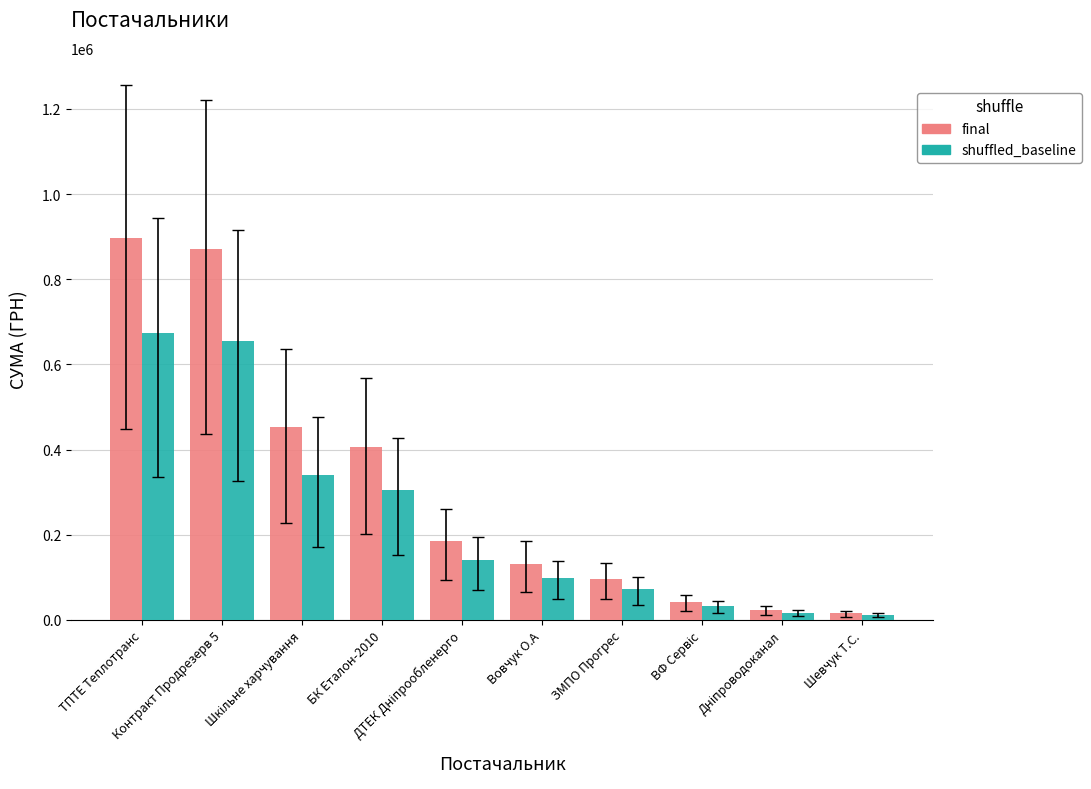

Which series has the largest range (max minus min)?

final